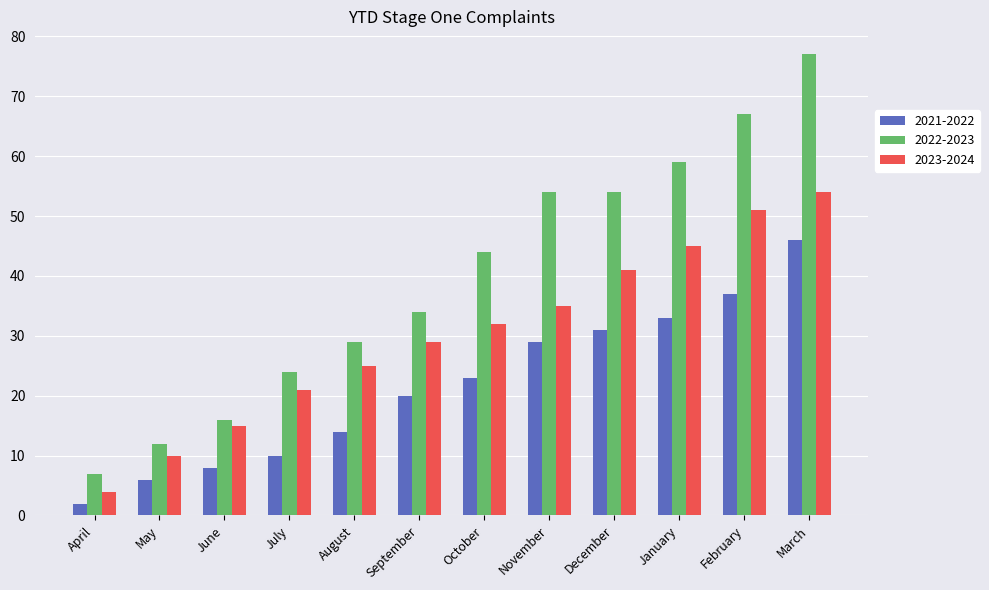

The value of 2022-2023 at October is 18. True or false?

False